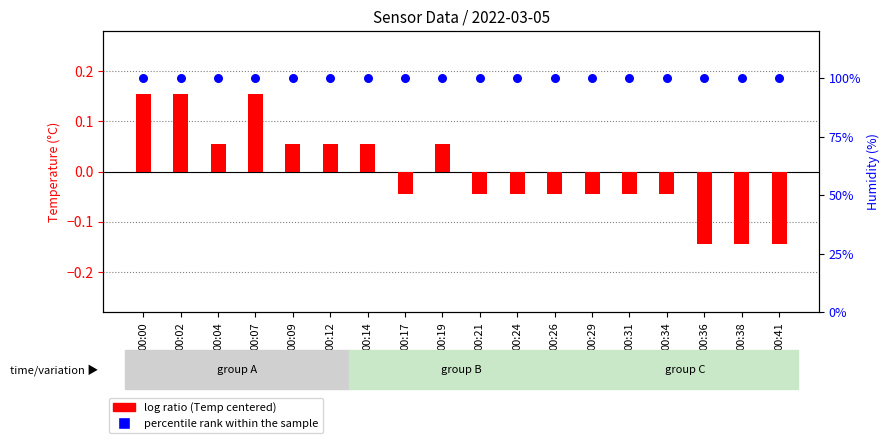

What are all the series names shown in the legend?

log ratio (Temp centered), percentile rank within the sample